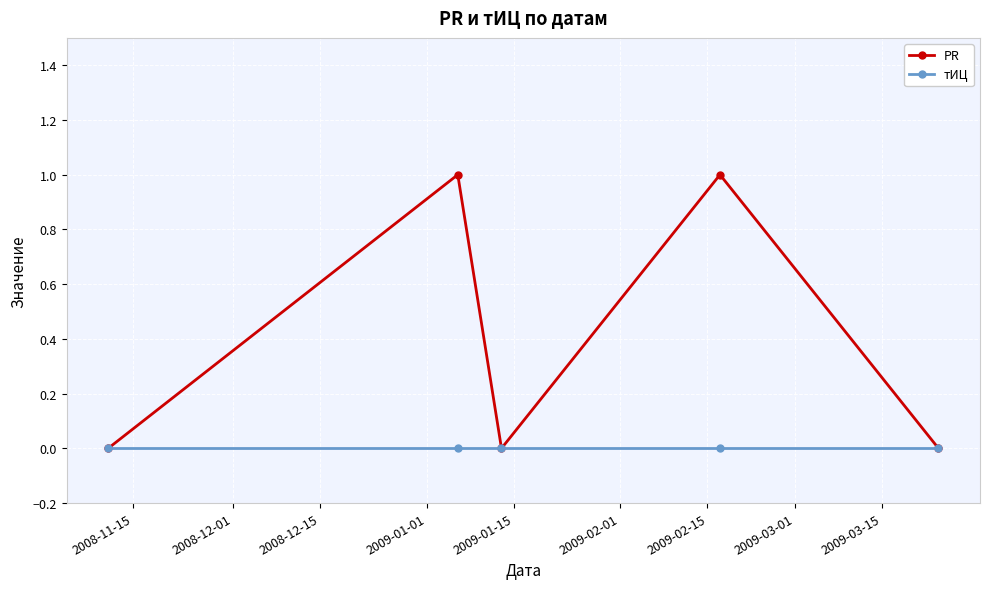

Which series has the largest total across all categories?

PR